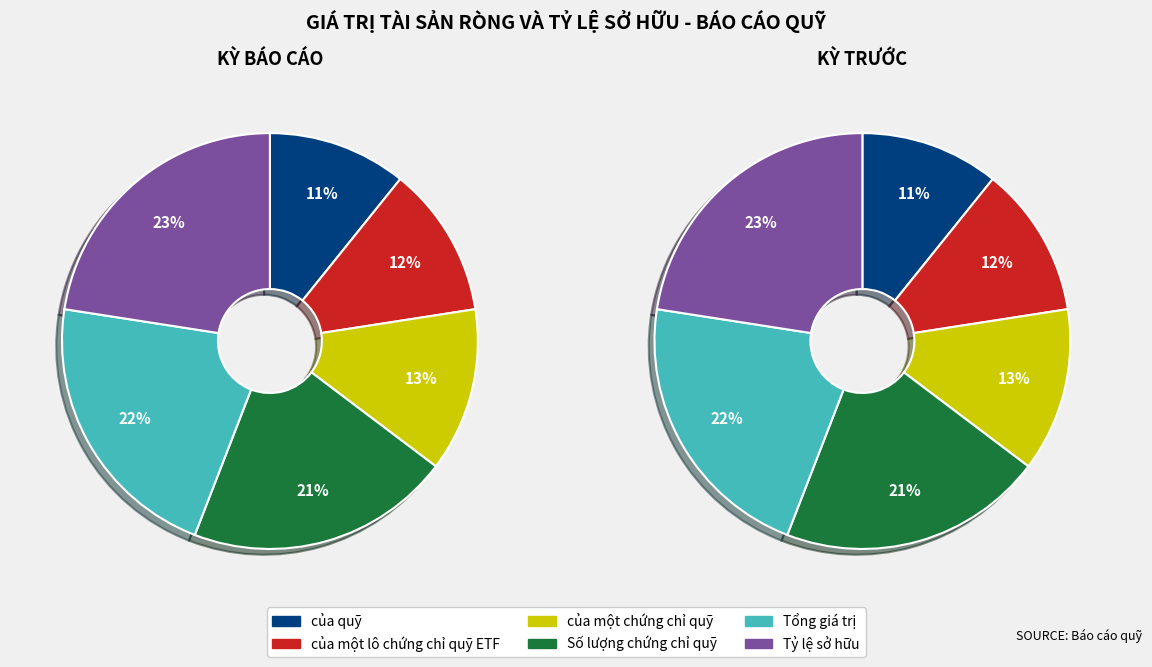

Which category has the biggest portion of the pie?

Tỷ lệ sở hữu